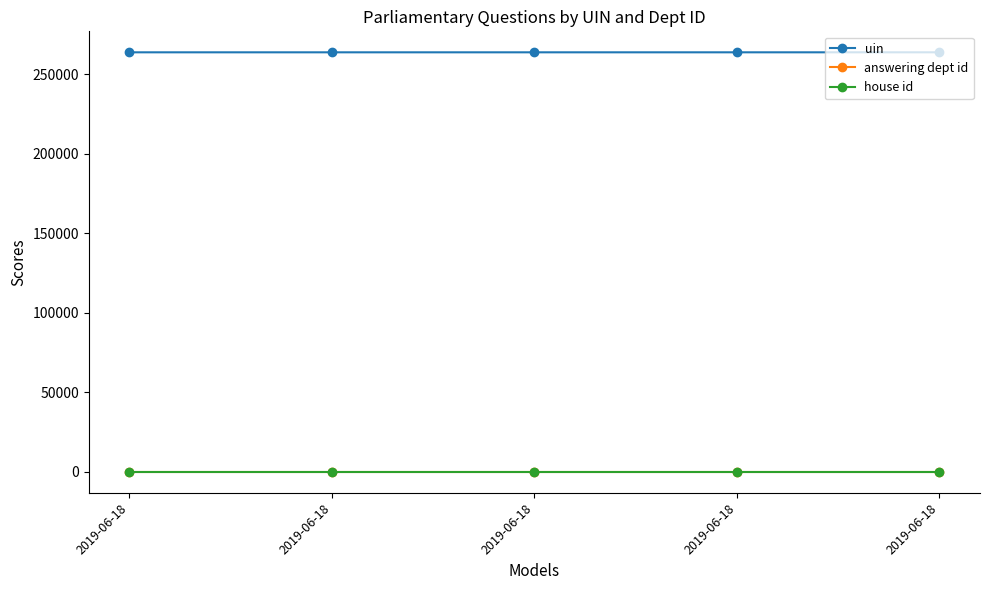

Where is answering dept id nearest to the value 29?

2019-06-18